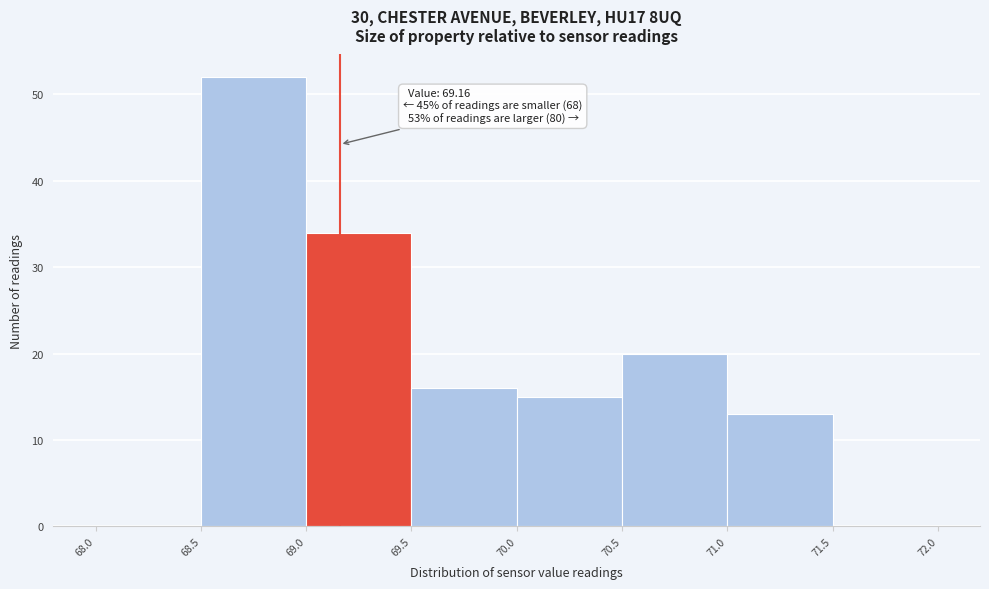

Which range on the x-axis has the tallest bar?

68.5 to 69.0